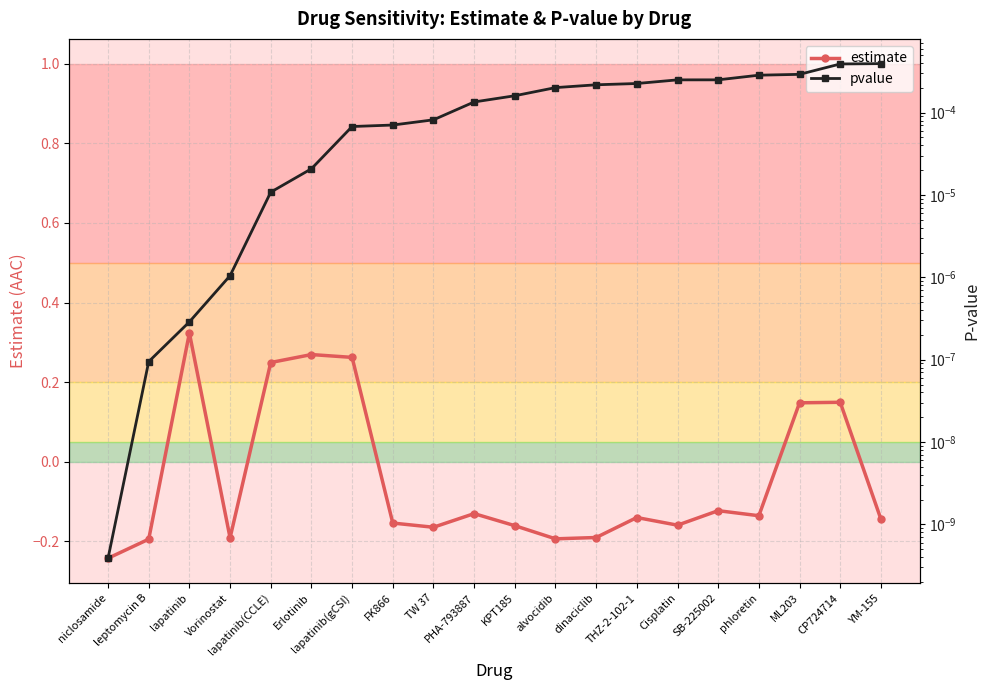

At which category does estimate reach its first local peak?

lapatinib